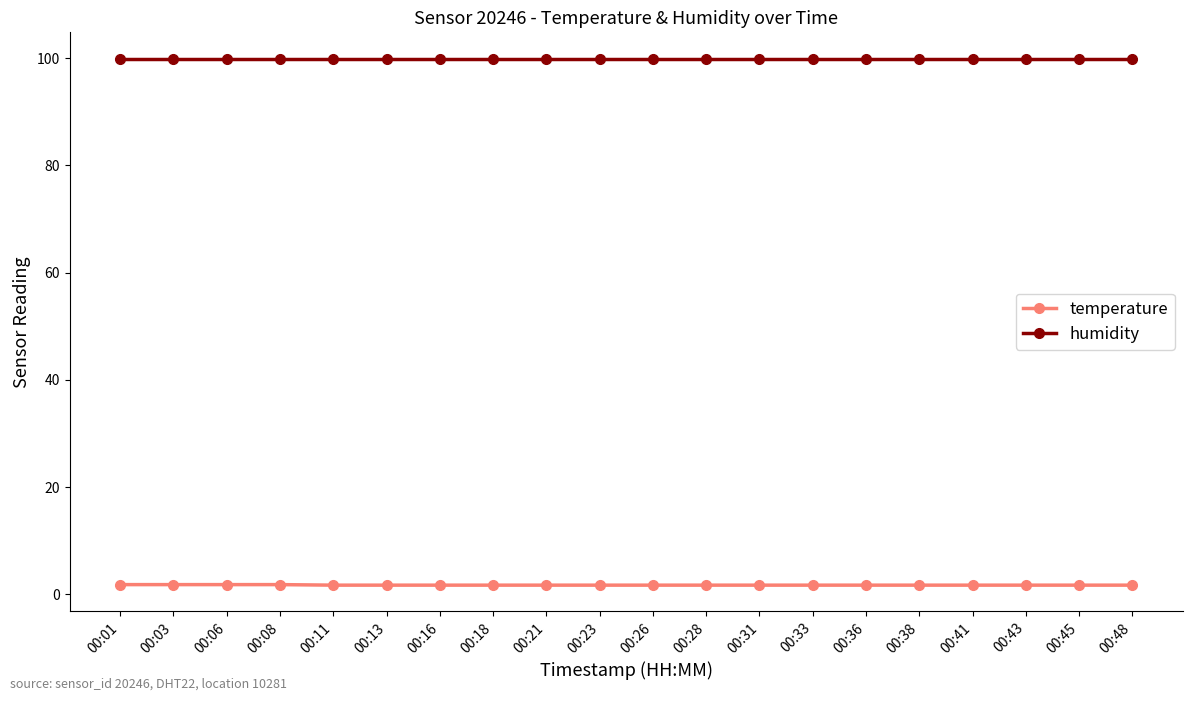

At 00:11, list the series in order from smallest to largest.

temperature, humidity